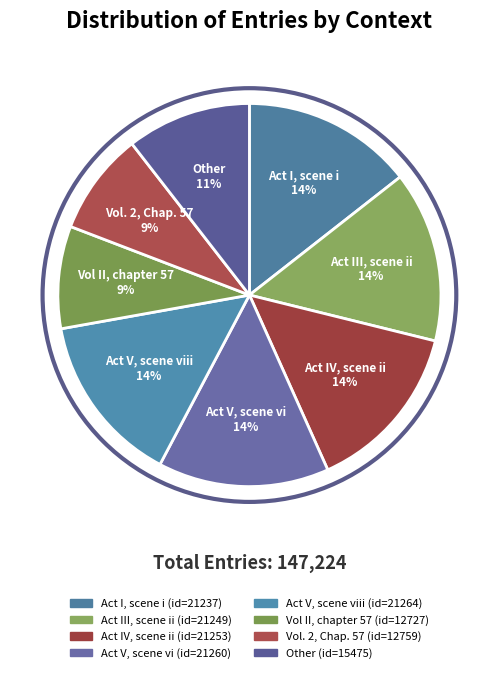

Which slice is the largest?

Act V, scene viii